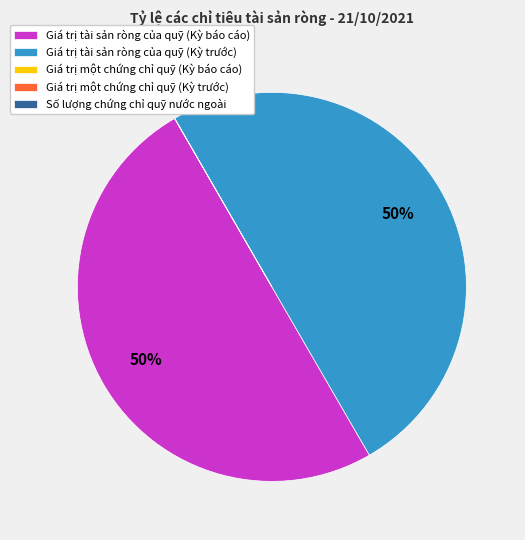

The Giá trị tài sản ròng của quỹ (Kỳ báo cáo) slice represents 43% of the pie. True or false?

False